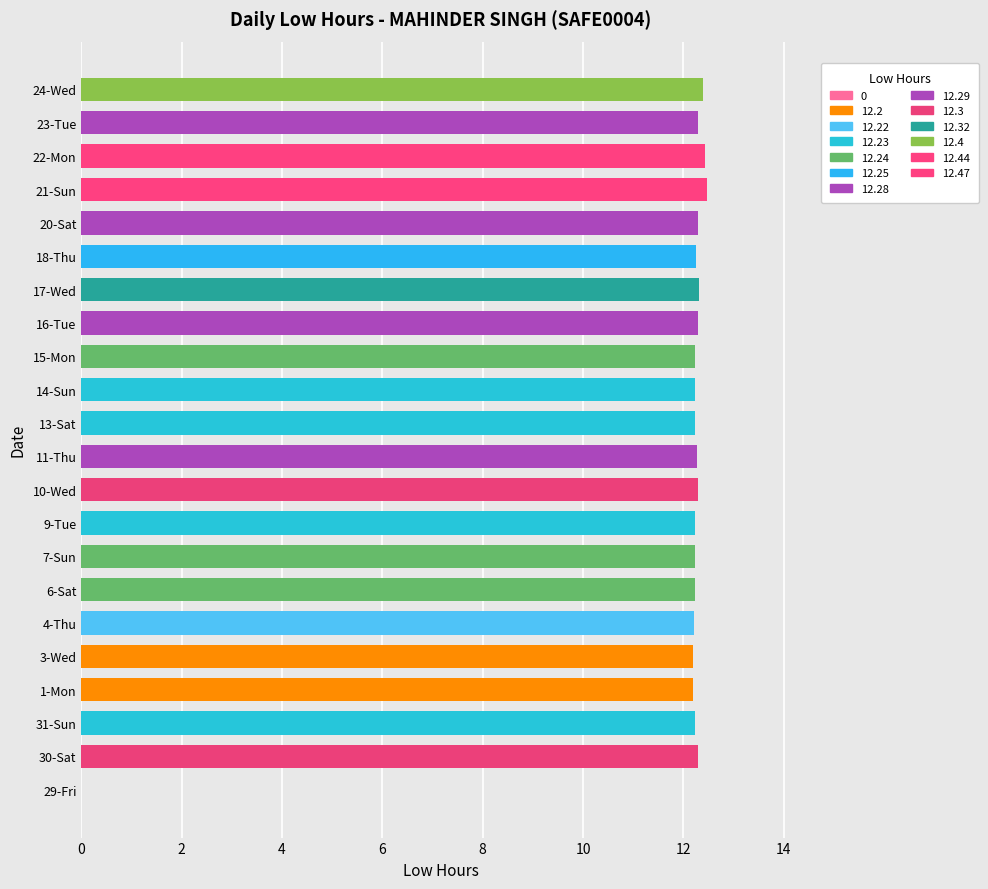

Which label corresponds to the smallest value in the chart?

29-Fri